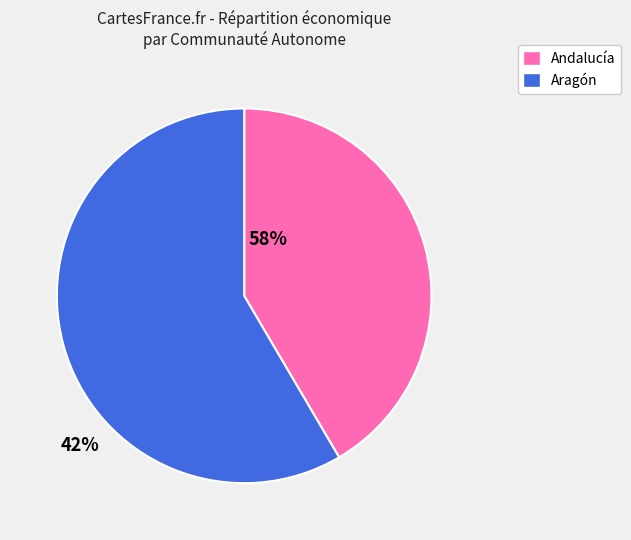

Count the number of slices in the pie.

2